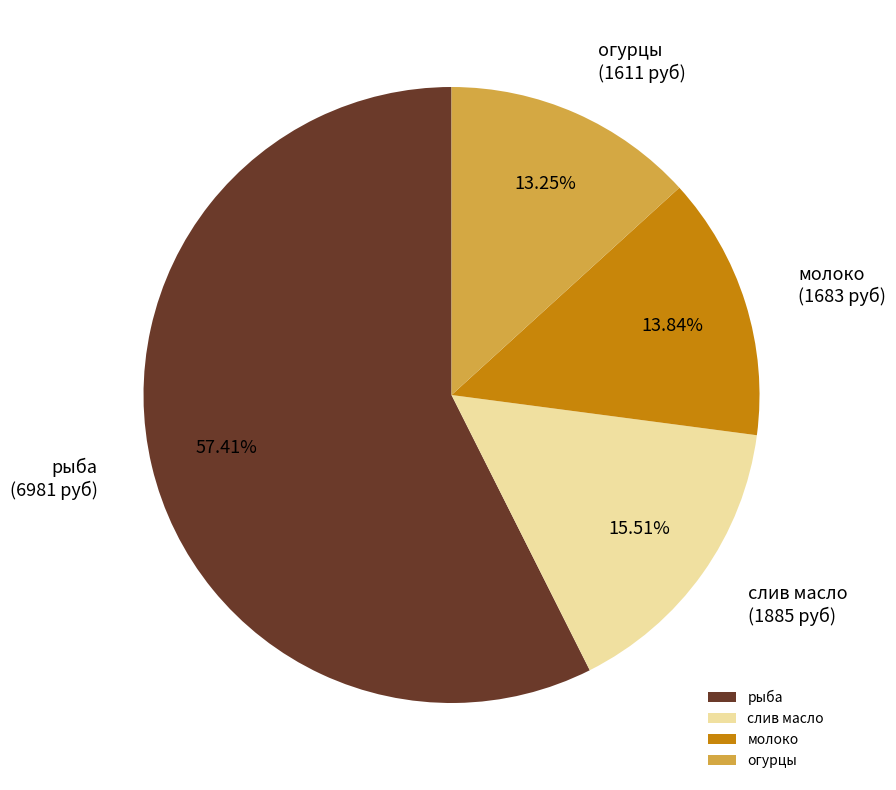

Which slice is the smallest?

огурцы